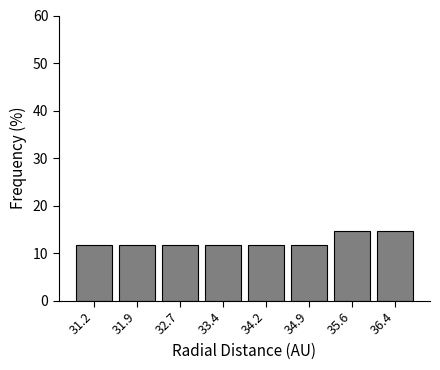

What is the height of the bar covering 33.8 to 34.5 on the x-axis? Neither the bar edges nor the heights are printed on the chart, so give them approximately, as read against the axes.

12